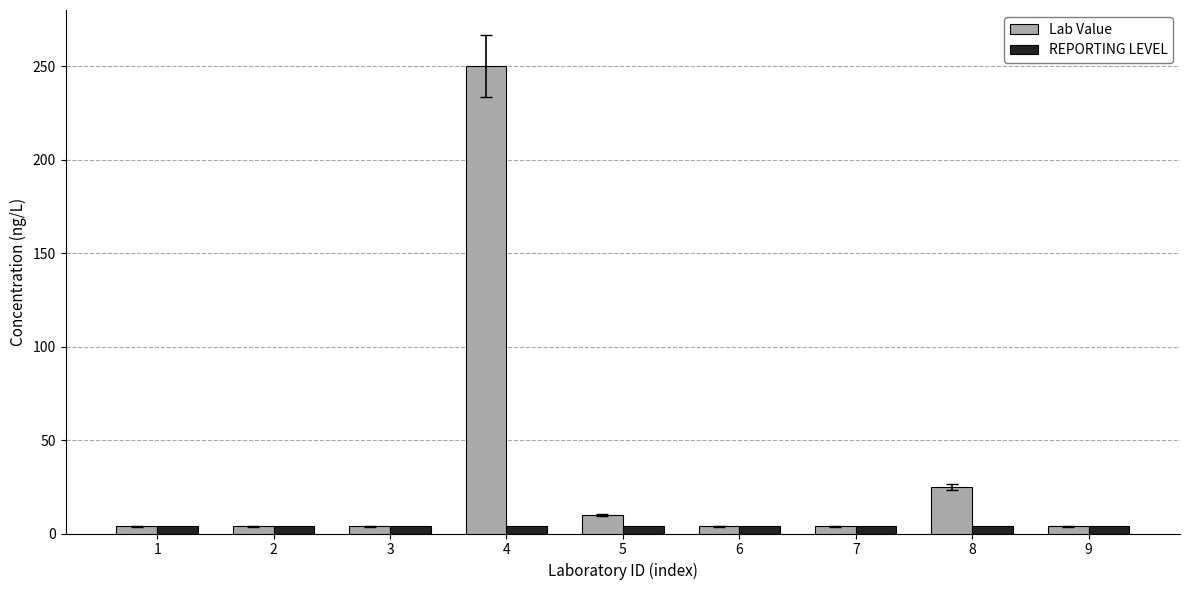

What is the greatest value displayed?

250